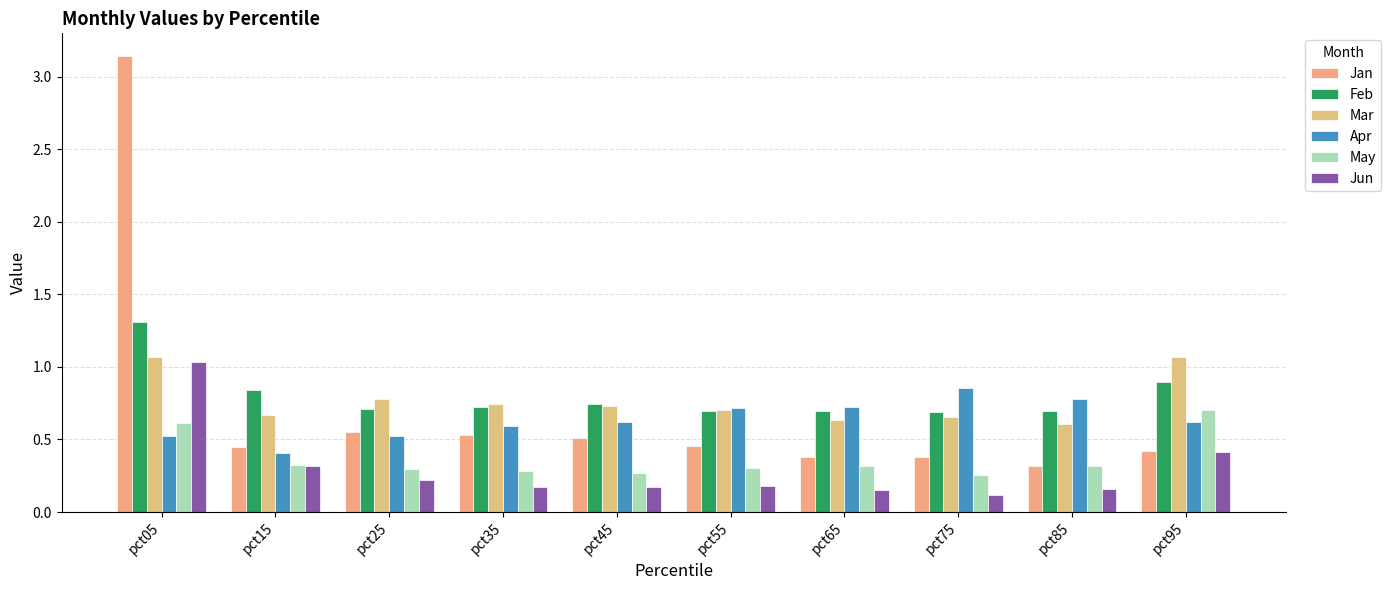

How many distinct data groups are displayed?

6